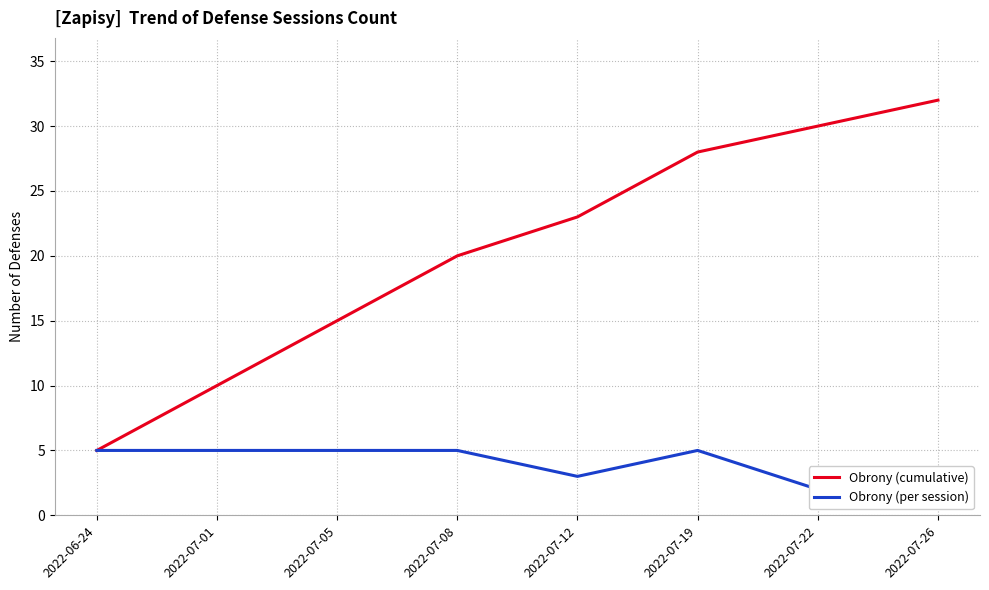

What is the sum of all Obrony (per session) values?

32